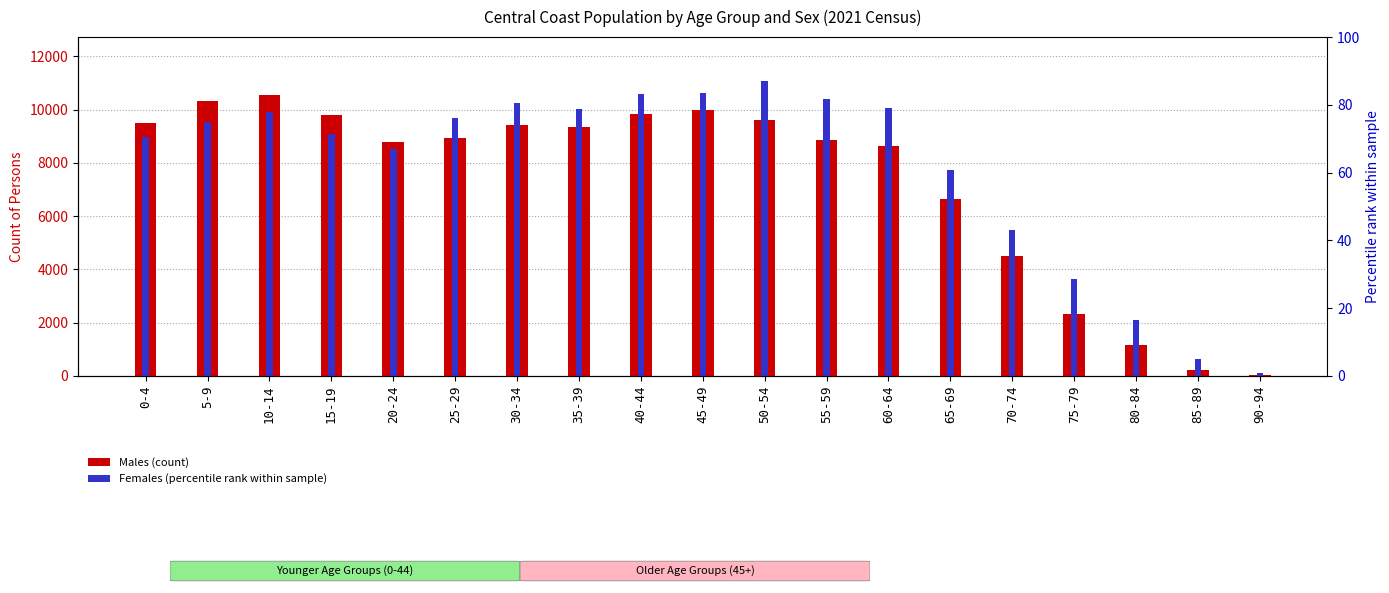

Rank the series at 40-44 from highest to lowest value.

Females, Males